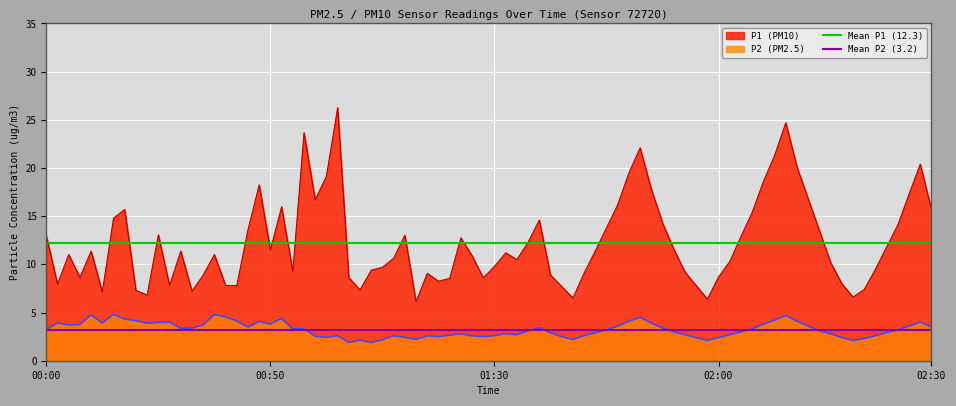

List the series in order of their overall mean, lowest first.

Mean P2 (3.2), Mean P1 (12.3)